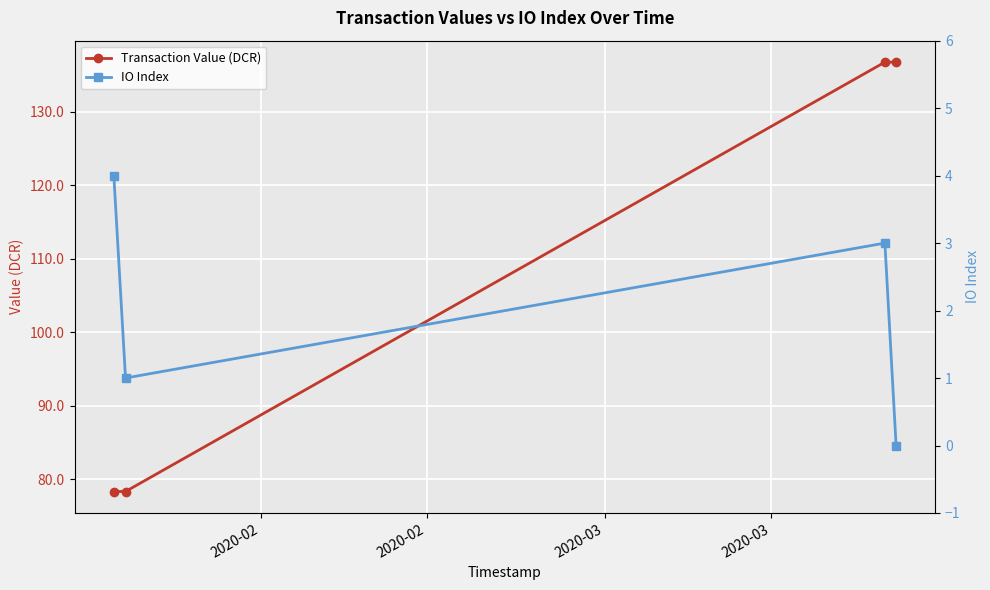

What is the value of the Transaction Value (DCR) point at the 1st from the left?

78.3